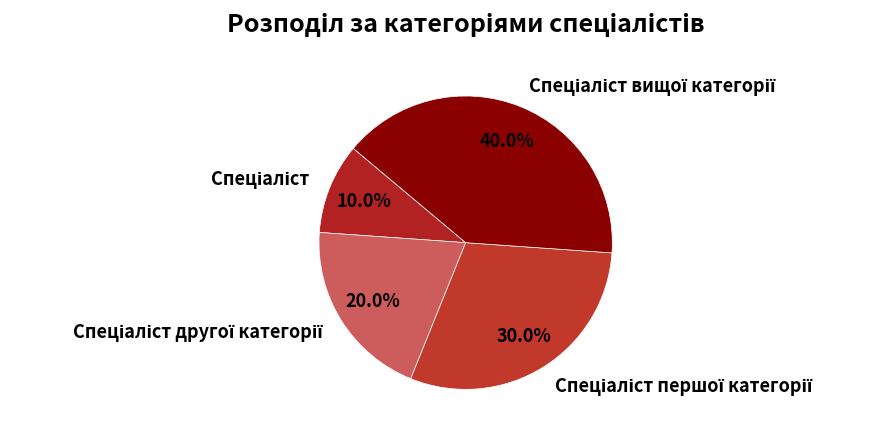

Is there a majority slice in this chart?

No